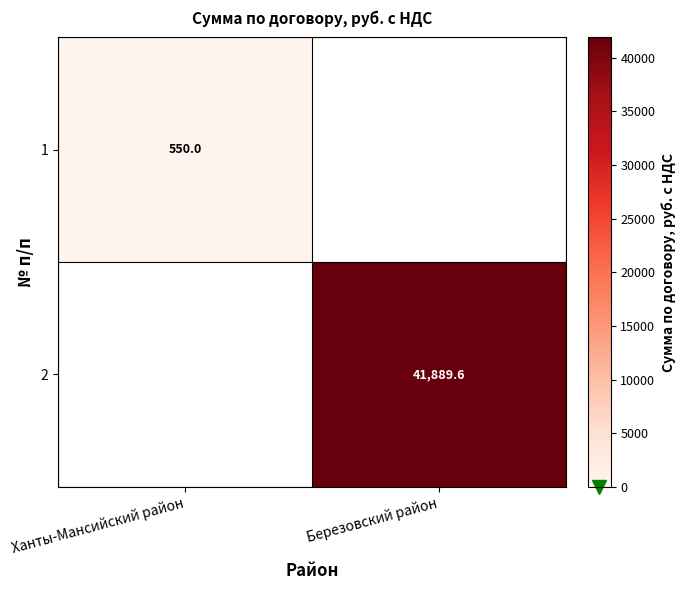

True or false: 1 has a value of 234.3 at Ханты-Мансийский район.

False